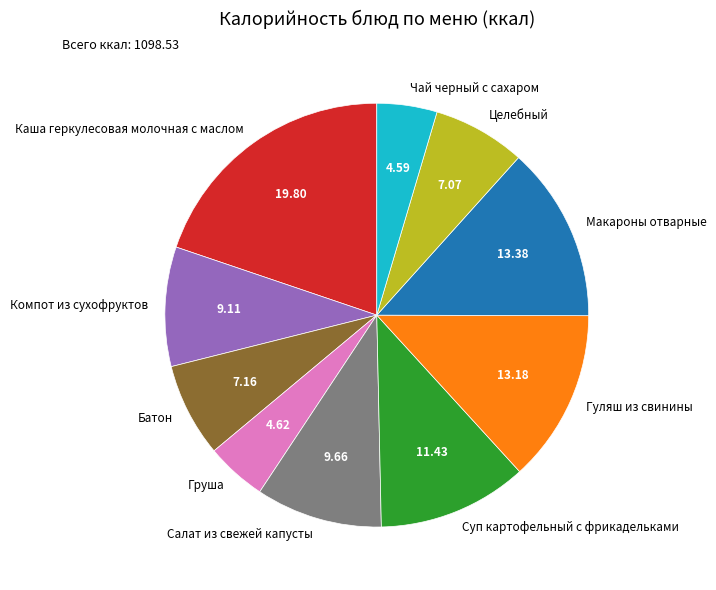

Which slice is the largest?

Каша геркулесовая молочная с маслом